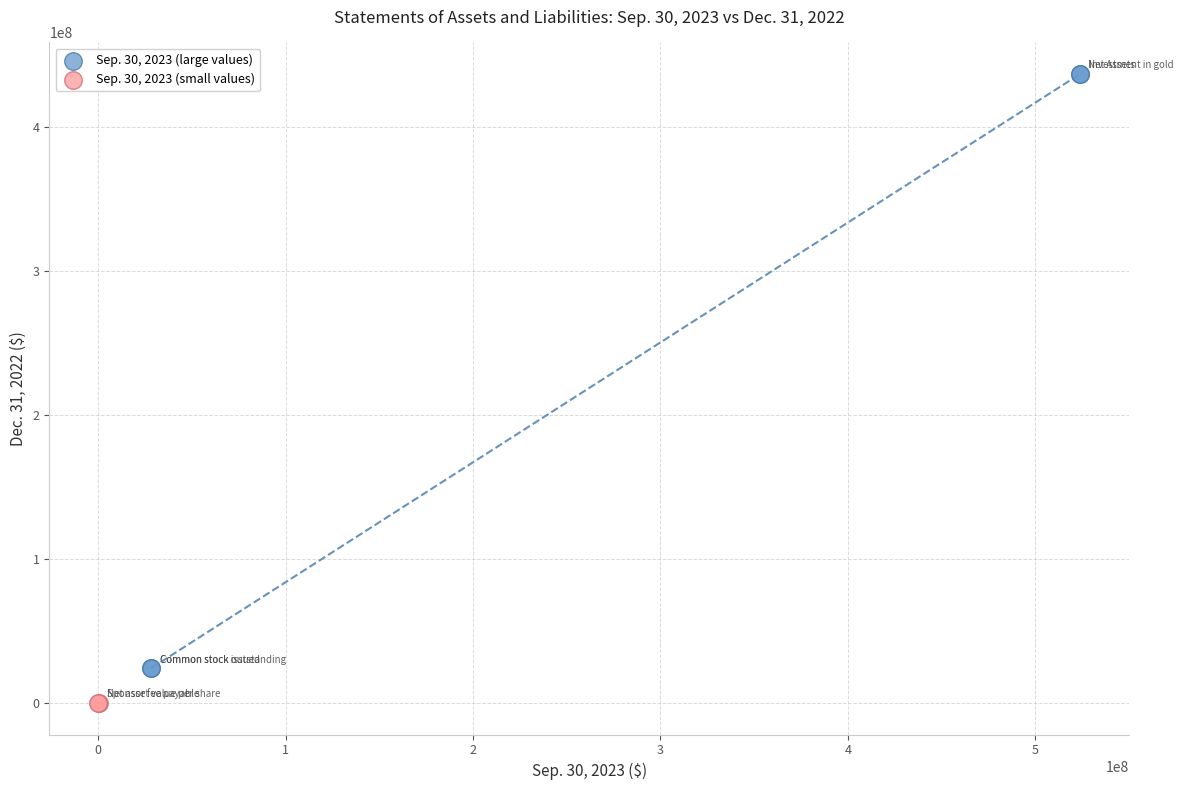

Which series contains the lowest Y value?

Sep. 30, 2023 (small values)